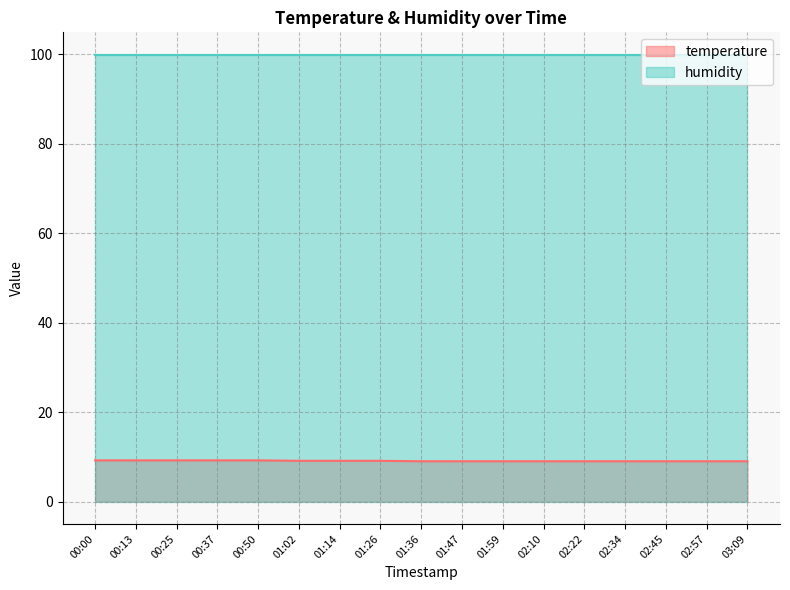

Is it true that the value at 02:10 is 9.0?

True